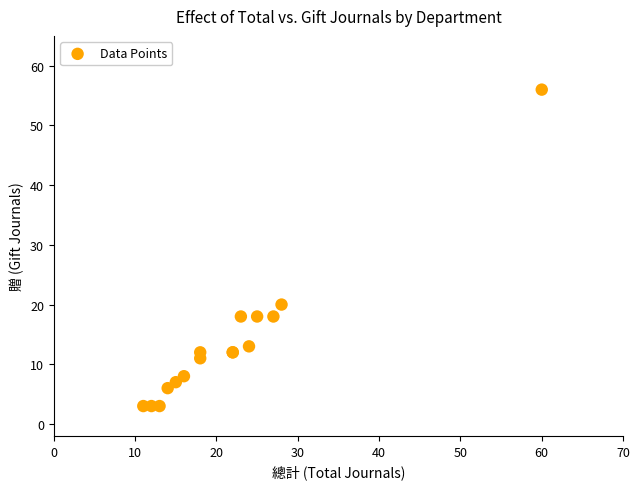

What Y value in the scatter plot is closest to 29?

20